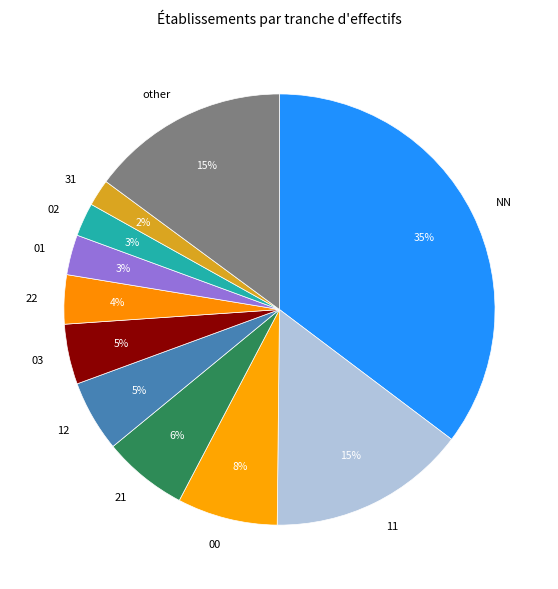

Do 11 and 22 together represent more than half of the pie?

No